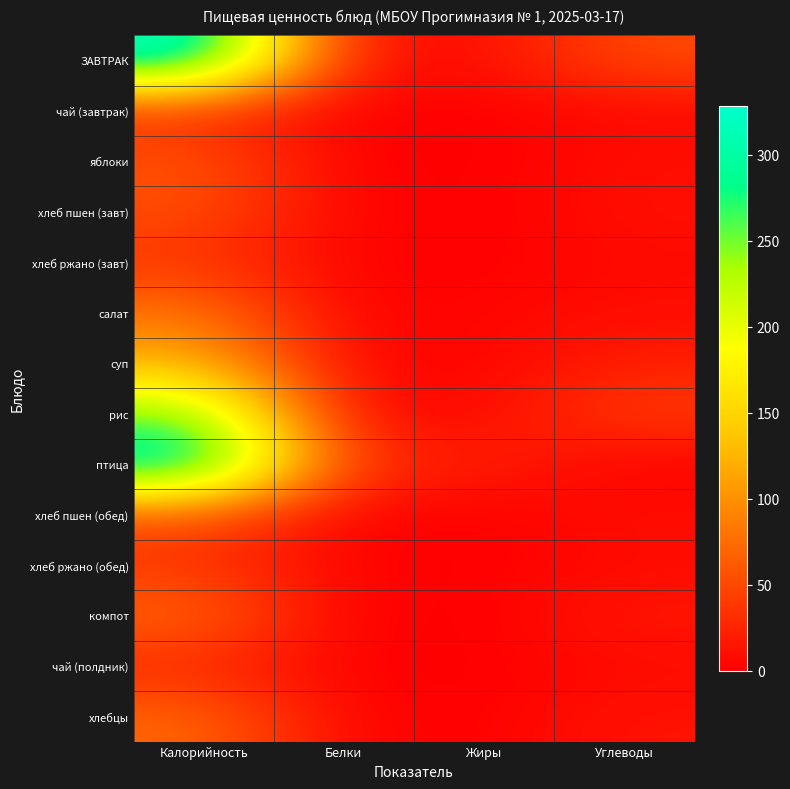

Reading left to right, extract all data points from this chart.

ЗАВТРАК: Калорийность=325.8	Белки=9.8	Жиры=9.1	Углеводы=51.2
чай (завтрак): Калорийность=26.4	Белки=0.2	Жиры=0.0	Углеводы=6.4
яблоки: Калорийность=59.3	Белки=0.4	Жиры=0.0	Углеводы=9.5
хлеб пшен (завт): Калорийность=53.2	Белки=1.8	Жиры=0.2	Углеводы=10.5
хлеб ржано (завт): Калорийность=36.2	Белки=1.3	Жиры=0.2	Углеводы=6.8
салат: Калорийность=80.5	Белки=1.3	Жиры=4.2	Углеводы=9.3
суп: Калорийность=124.6	Белки=3.9	Жиры=2.6	Углеводы=21.3
рис: Калорийность=252.2	Белки=4.1	Жиры=7.1	Углеводы=43.1
птица: Калорийность=328.2	Белки=30.9	Жиры=22.8	Углеводы=0.0
хлеб пшен (обед): Калорийность=53.2	Белки=1.8	Жиры=0.2	Углеводы=10.5
хлеб ржано (обед): Калорийность=36.2	Белки=1.3	Жиры=0.2	Углеводы=6.8
компот: Калорийность=72.0	Белки=0.3	Жиры=0.0	Углеводы=17.5
чай (полдник): Калорийность=26.4	Белки=0.2	Жиры=0.0	Углеводы=6.4
хлебцы: Калорийность=72.0	Белки=2.4	Жиры=0.6	Углеводы=14.0